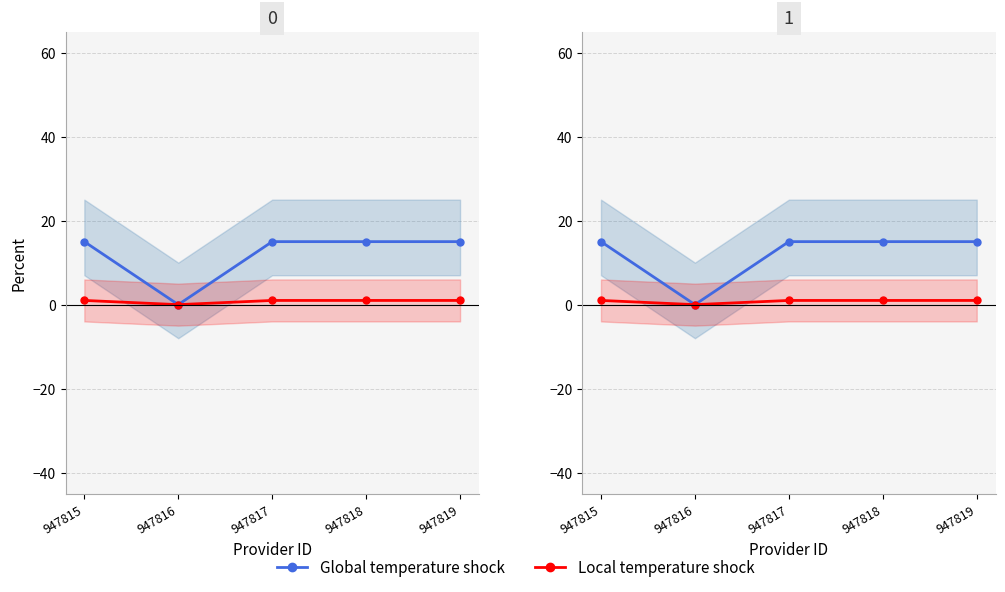

What is the sum of all Local temperature shock values?

4